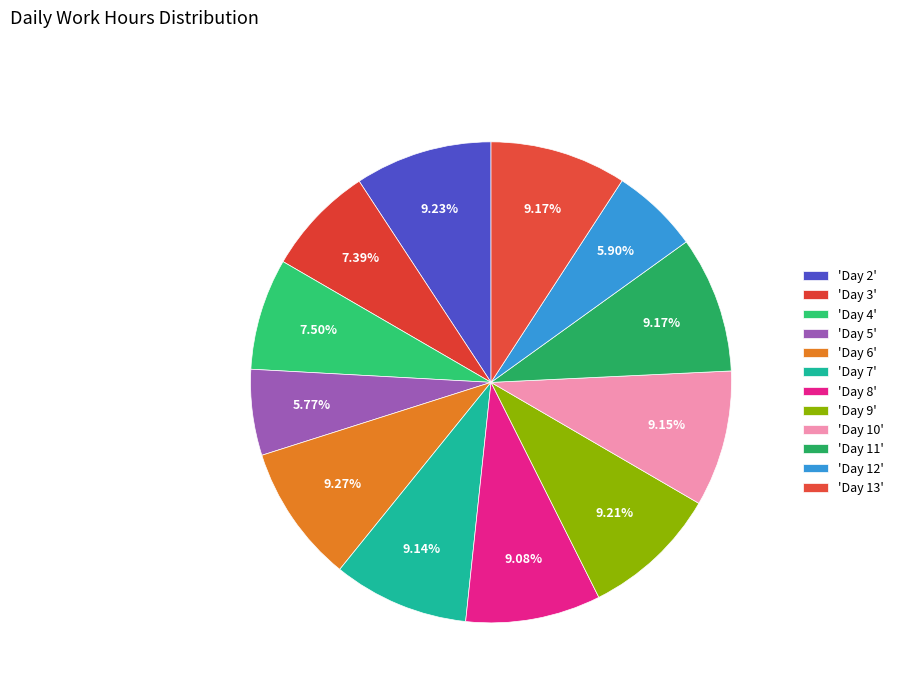

How many slices are in this pie chart?

12